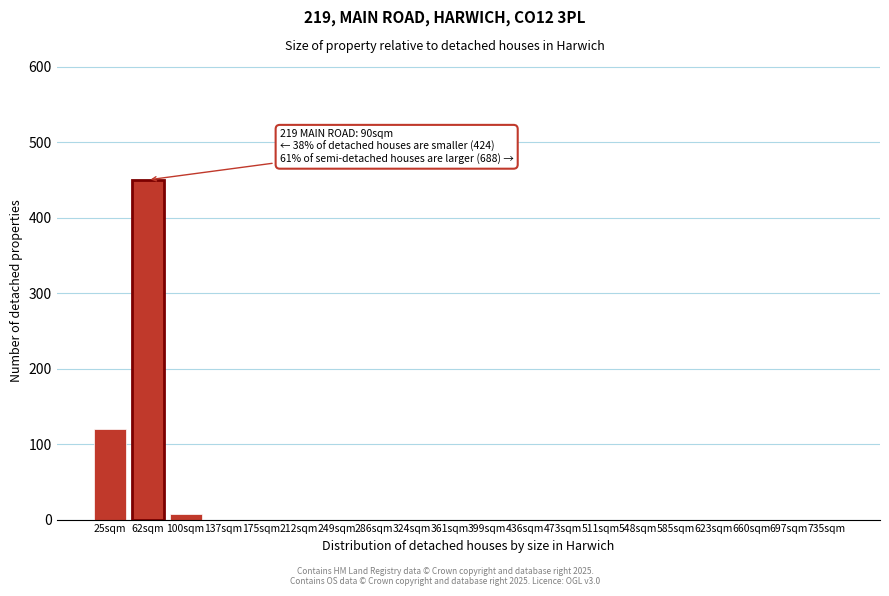

Reading right to left, list all the values displayed in this chart.

735sqm=0	697sqm=0	660sqm=0	623sqm=0	585sqm=0	548sqm=0	511sqm=0	473sqm=0	436sqm=0	399sqm=0	361sqm=0	324sqm=0	286sqm=0	249sqm=0	212sqm=0	175sqm=0	137sqm=0	100sqm=8	62sqm=450	25sqm=120